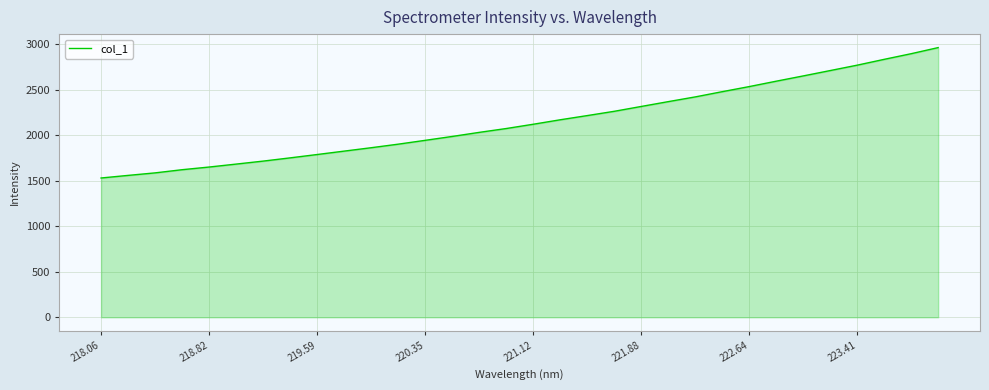

What is the maximum value shown in the chart?

2964.7